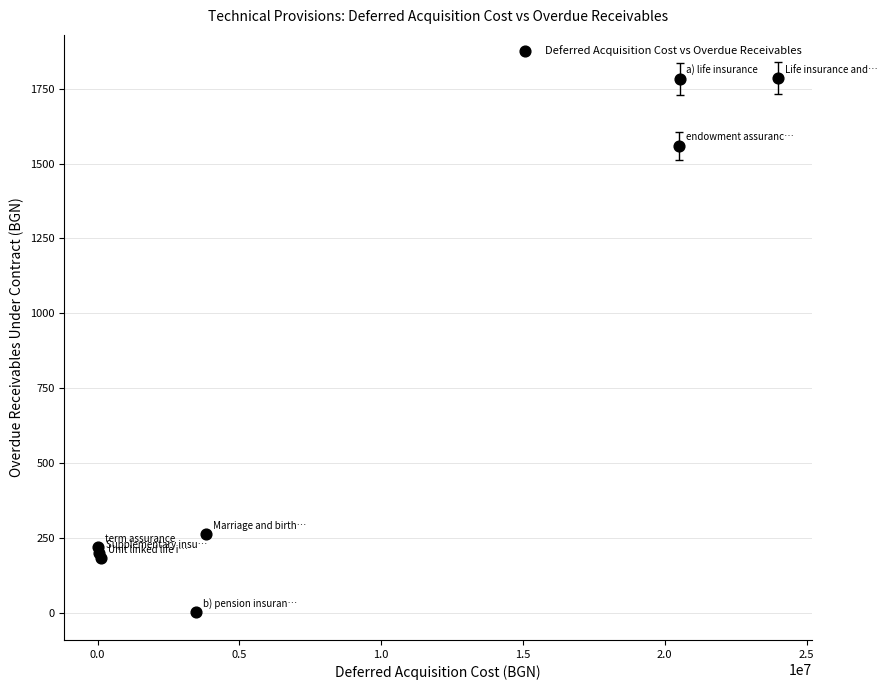

What Y value in the scatter plot is closest to 893?

263.4